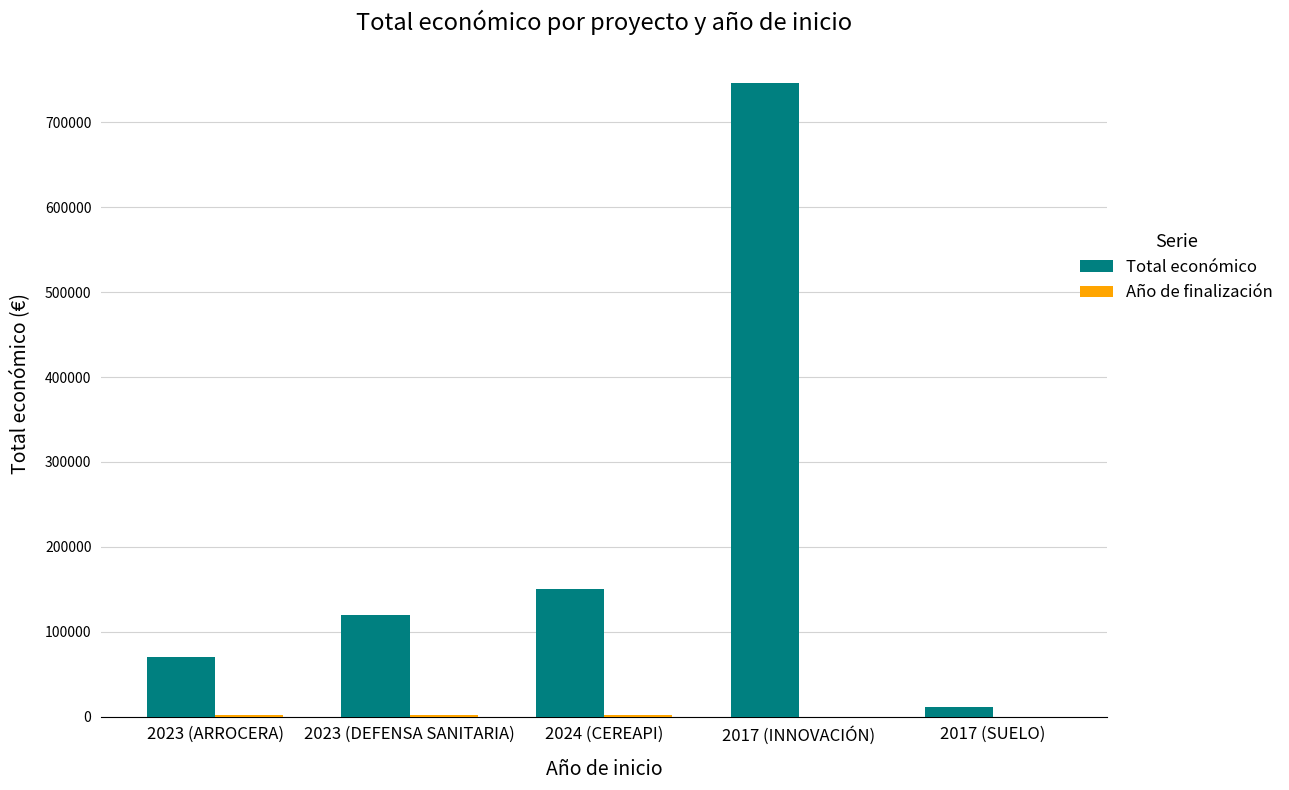

At which label is Total económico closest to 378881?

2024 (CEREAPI)